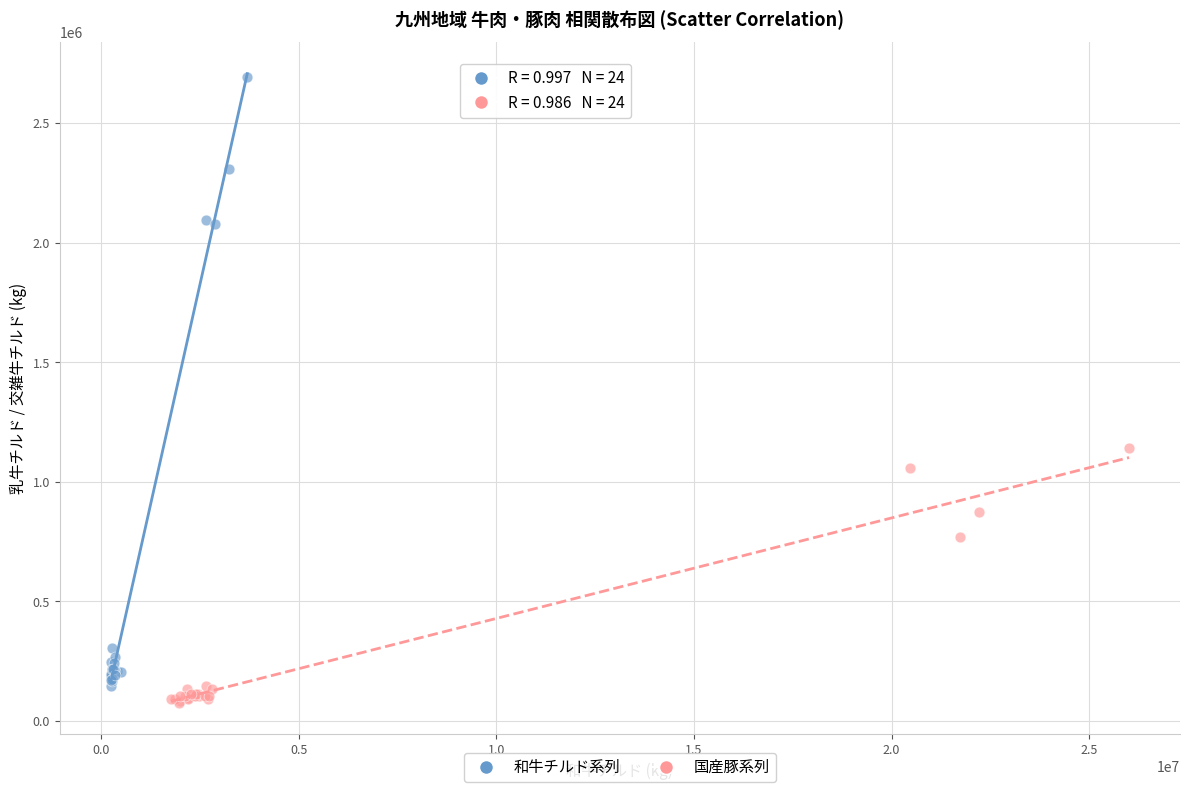

Which series contains the highest Y value?

和牛チルド系列